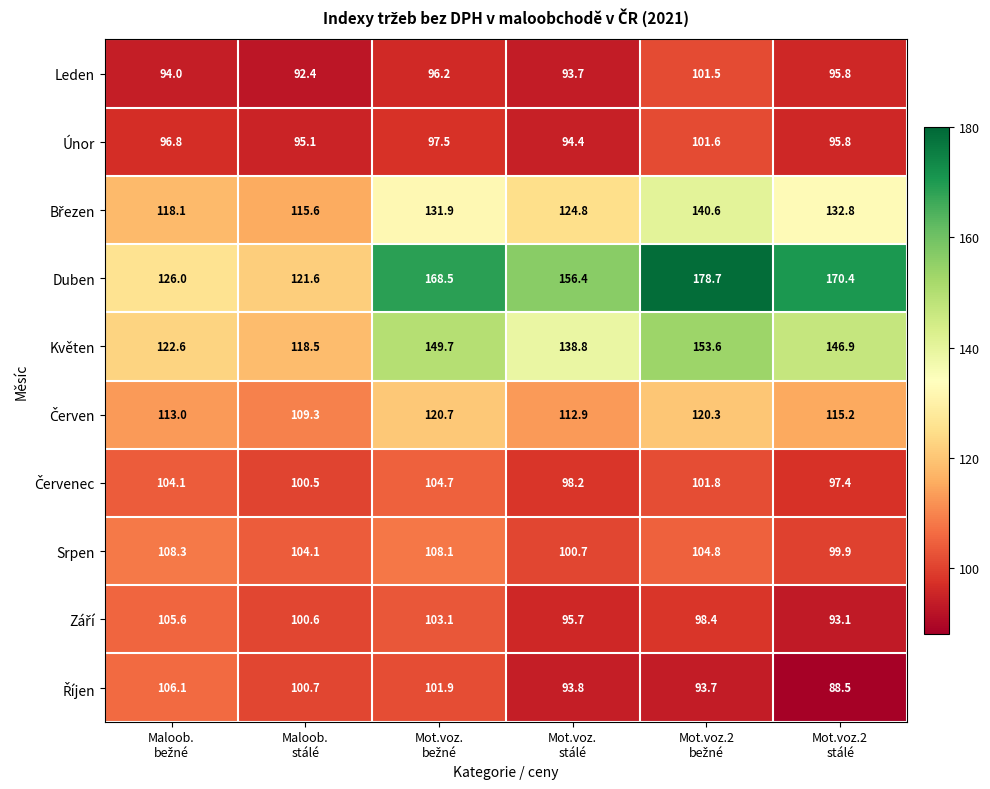

Which series has the widest spread of values?

Duben